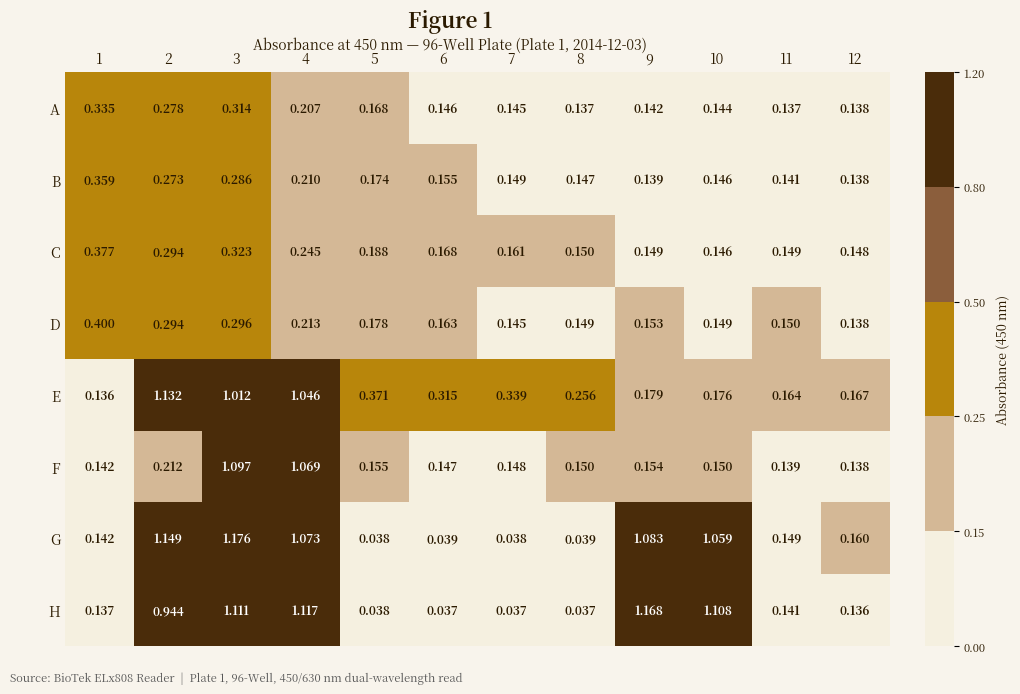

Between 3 and 5, which series saw the biggest shift?

G